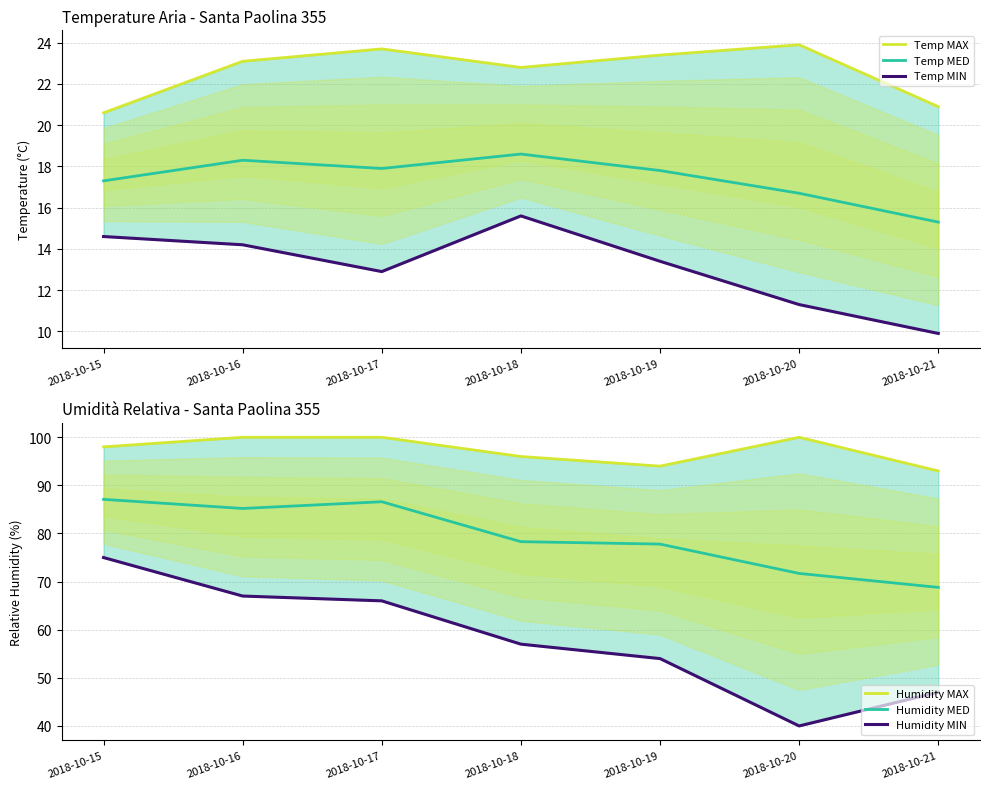

Where is Temp MED nearest to the value 16?

2018-10-20